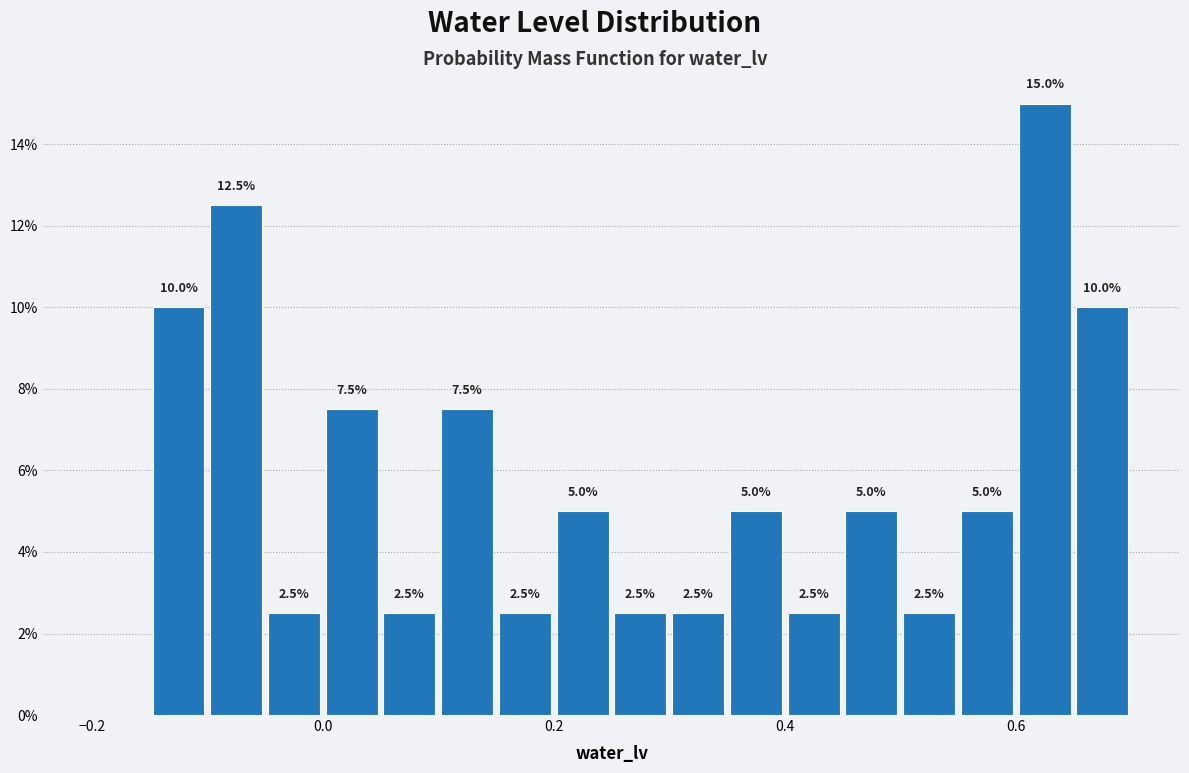

Read against the x-axis, roughly where is the centre of the tallest bar?

0.62